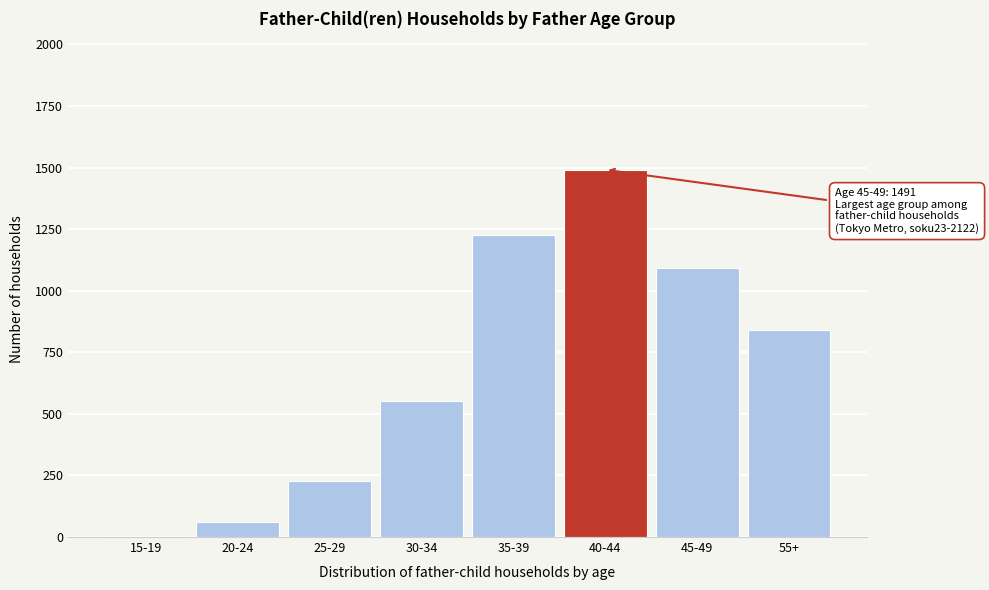

Reading left to right, list all the values displayed in this chart.

15-19=5	20-24=59	25-29=226	30-34=551	35-39=1227	40-44=1491	45-49=1094	55+=842